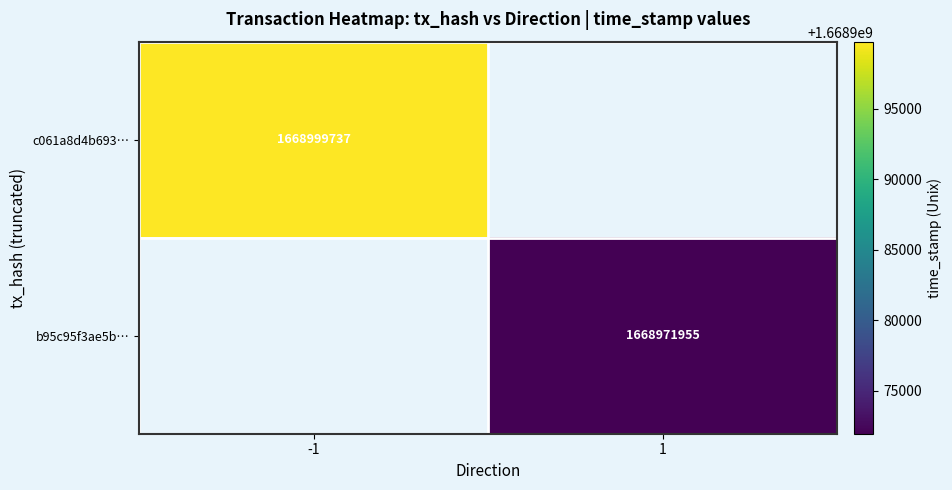

Is it true that c061a8d4b693… equals 1668999737 at -1?

True